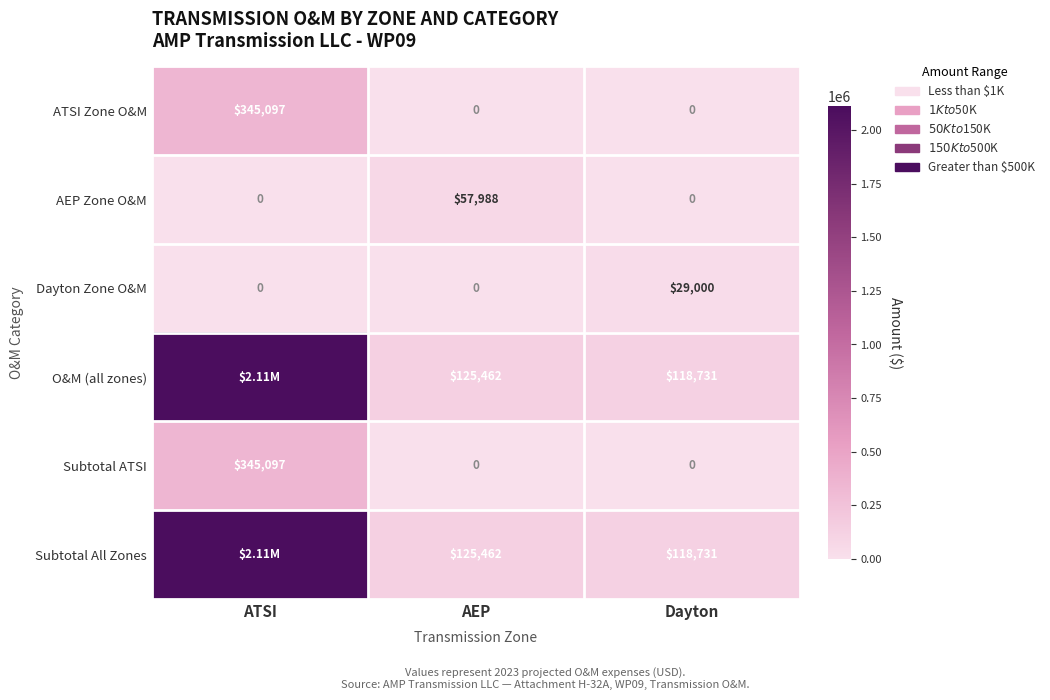

What is the sum of all ATSI Zone O&M values?

345096.8